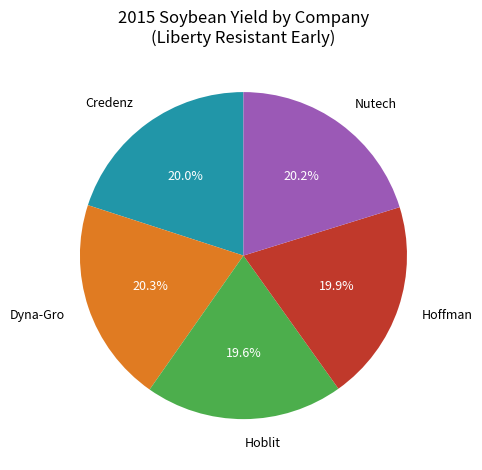

What is the ratio of the value at Hoffman to the value at Hoblit?

1.0